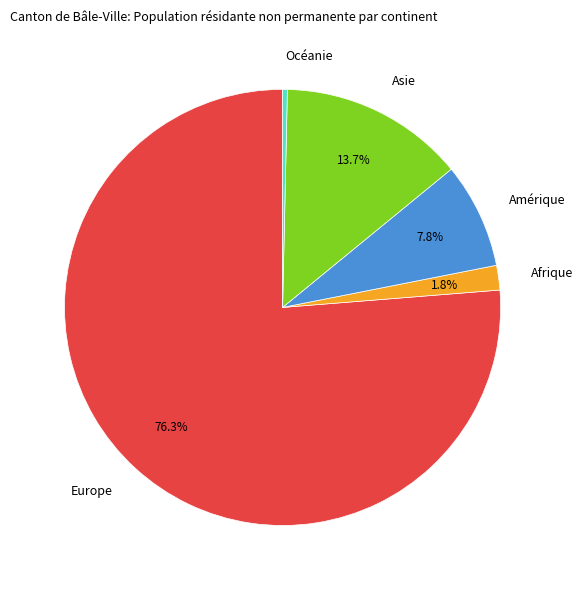

How many slices are in this pie chart?

5